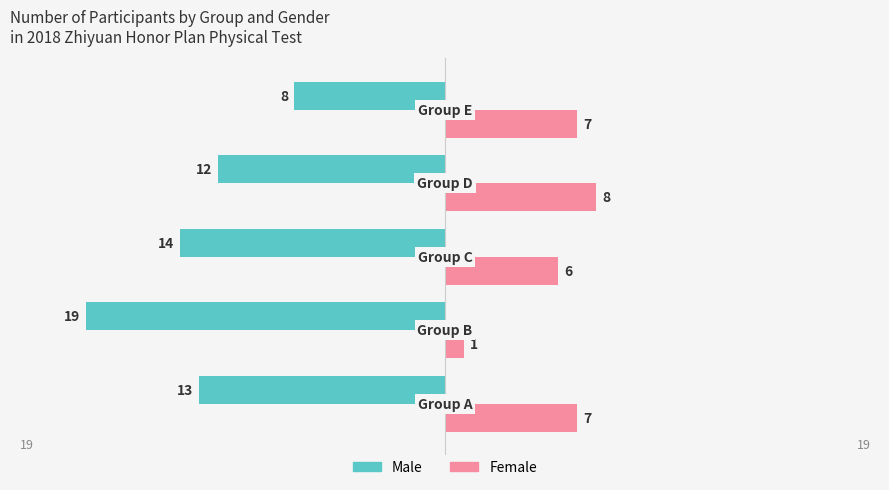

Which series has the widest spread of values?

Male